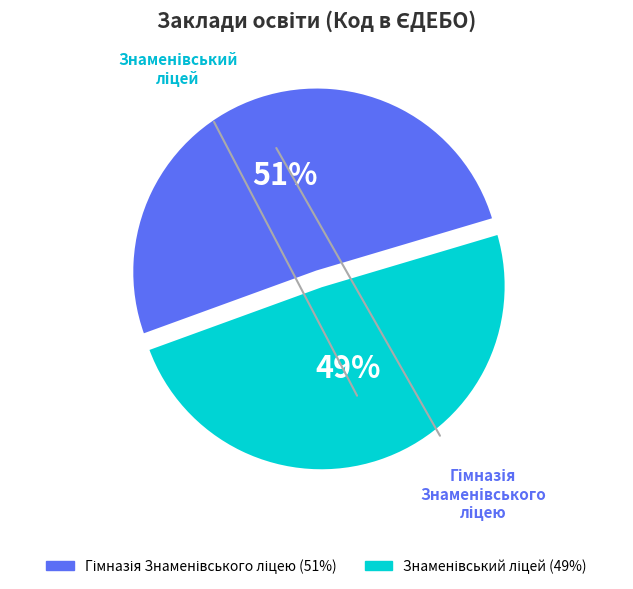

Is there any slice that represents more than half of the pie?

Yes